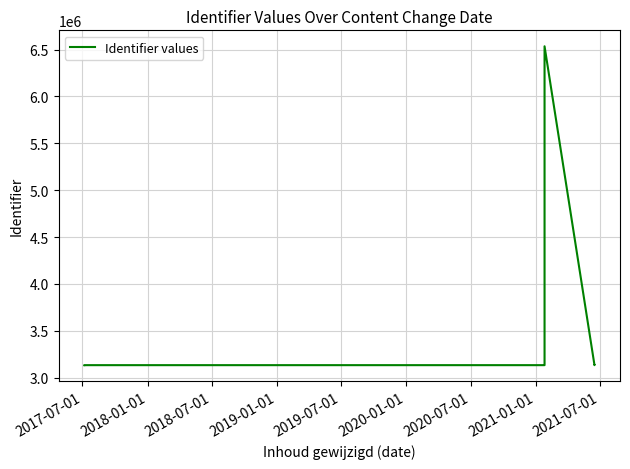

What is the difference between the maximum and minimum values?

3403262